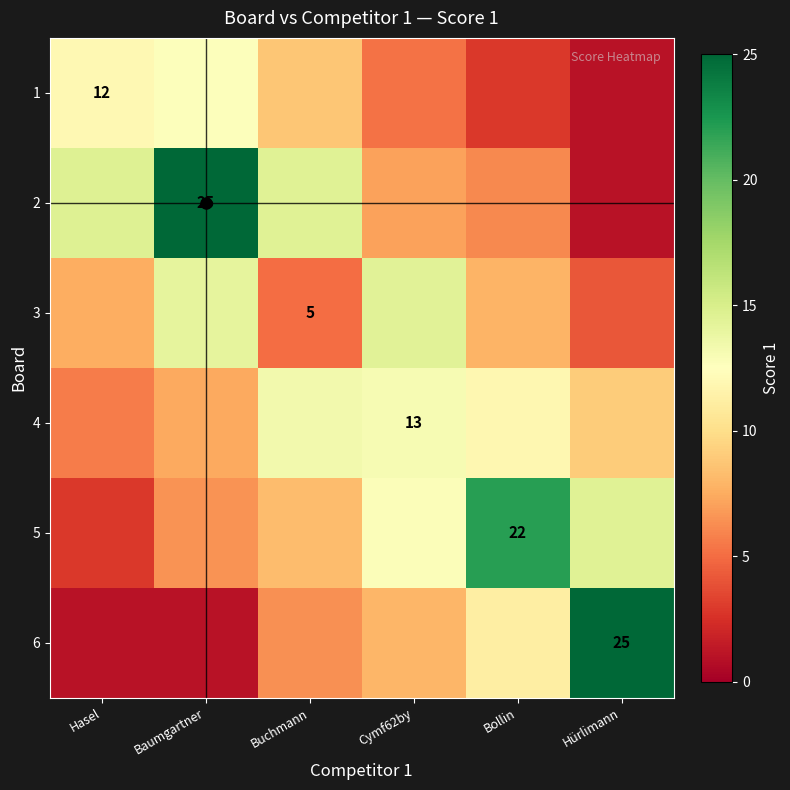

Is the value of row_5 at Hasel greater than the value of row_0 at Hürlimann?

No